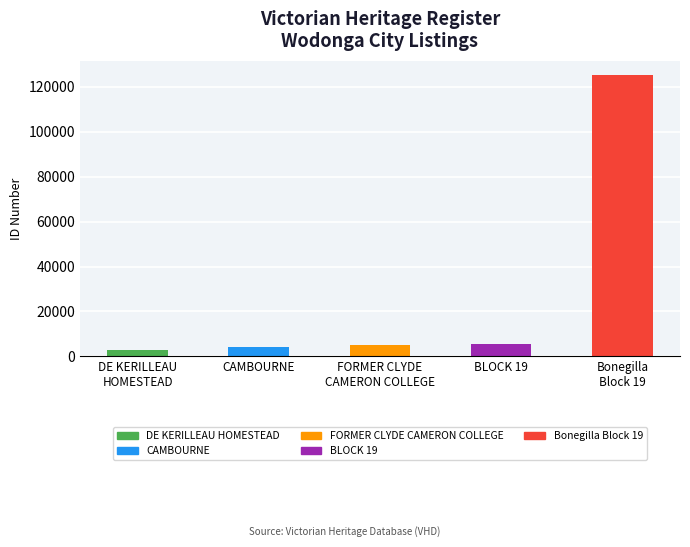

How many bars are there in total?

5